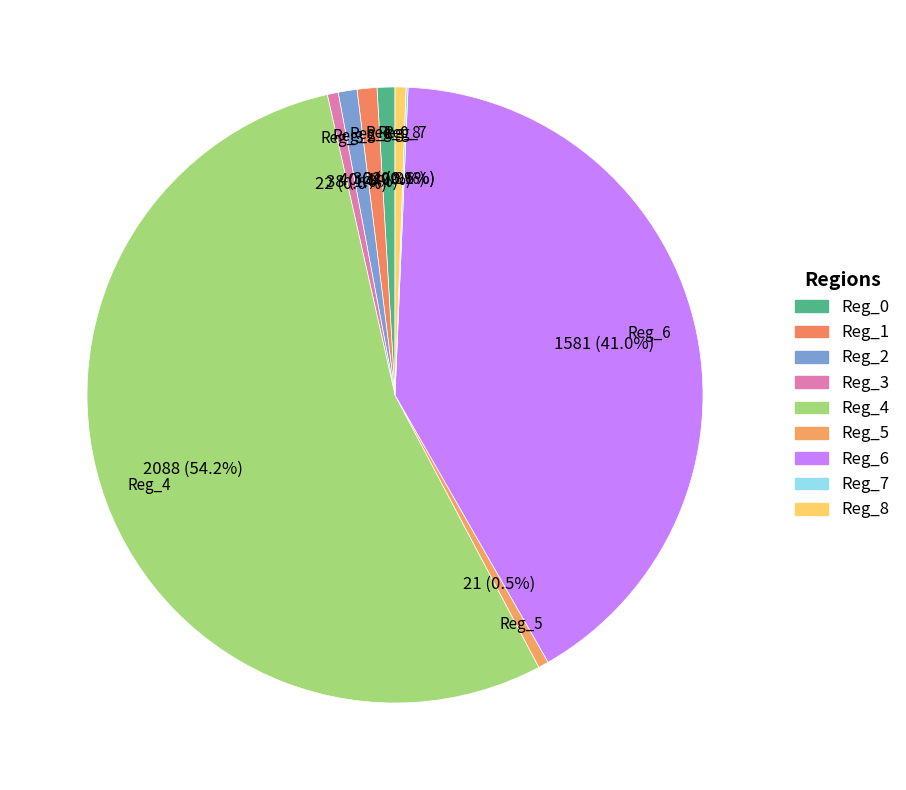

Is there any slice that represents more than half of the pie?

Yes